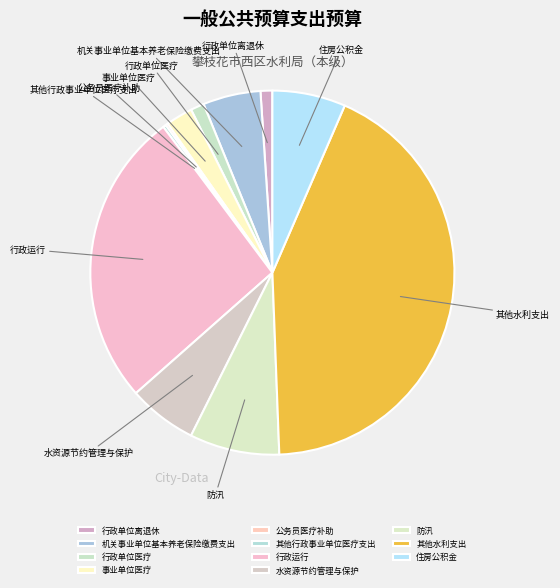

Is there any slice that represents more than half of the pie?

No